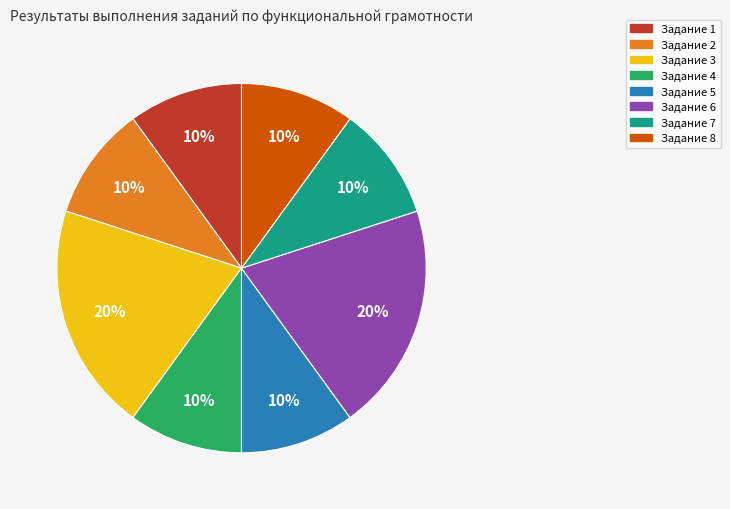

Is there a majority slice in this chart?

No